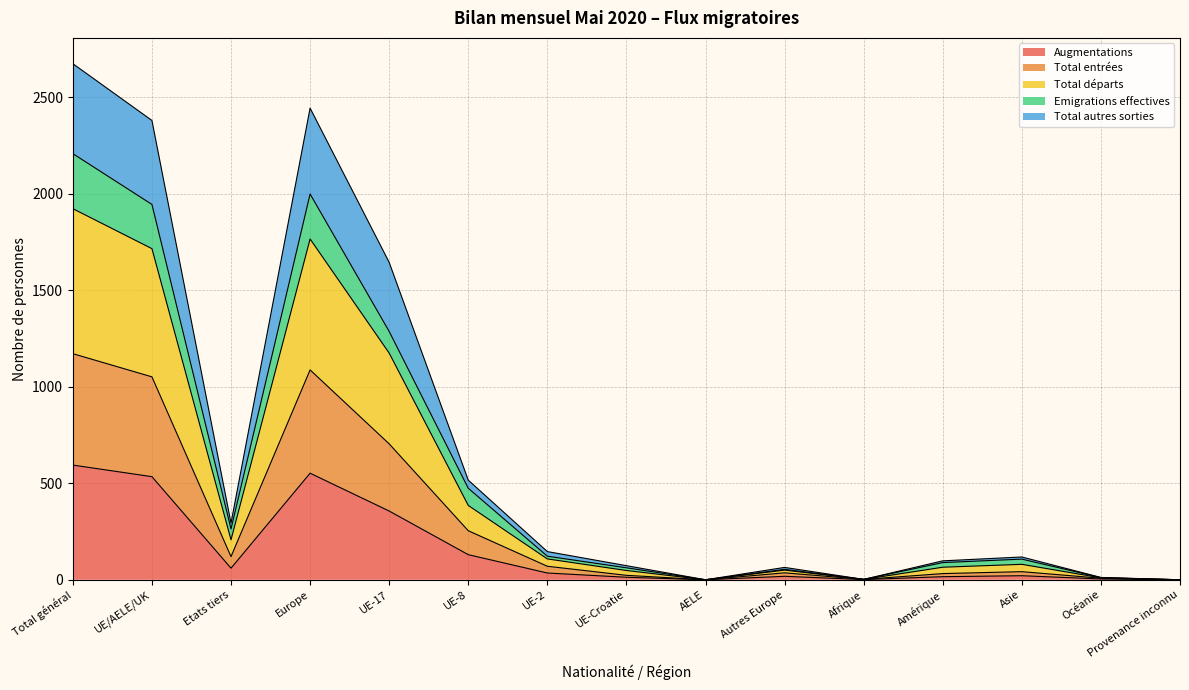

Is it true that Emigrations effectives equals 131 at Amérique?

False